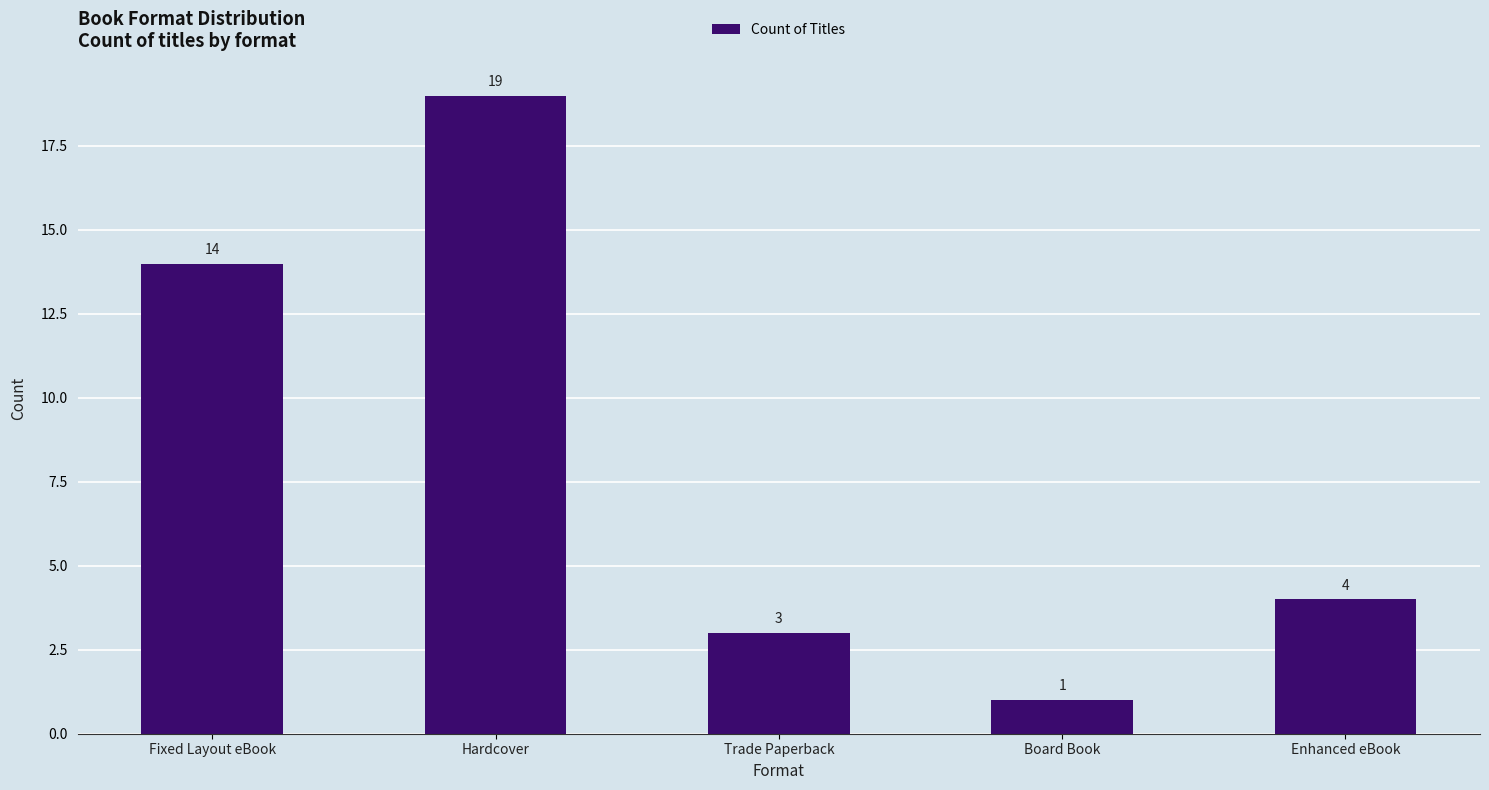

How many categories are shown in the chart?

5